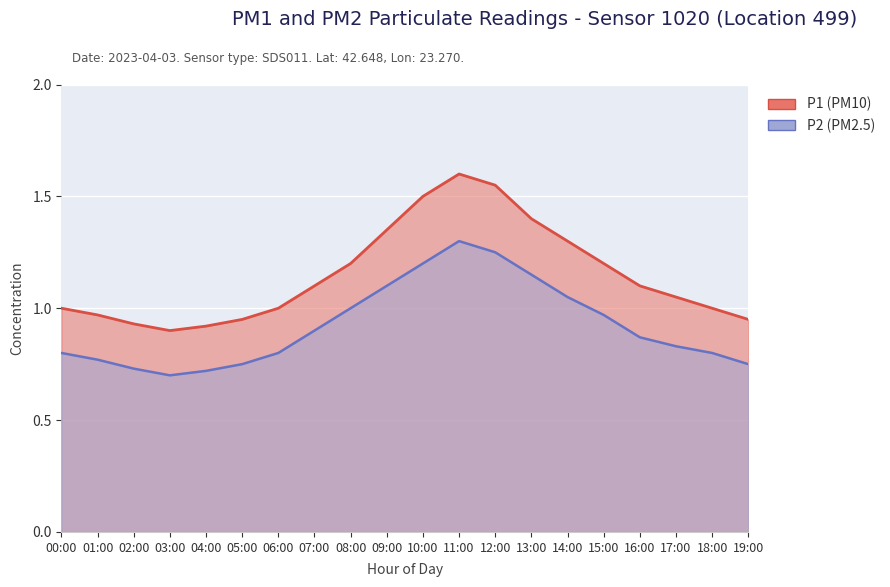

List the series in order of their overall mean, lowest first.

P2, P1